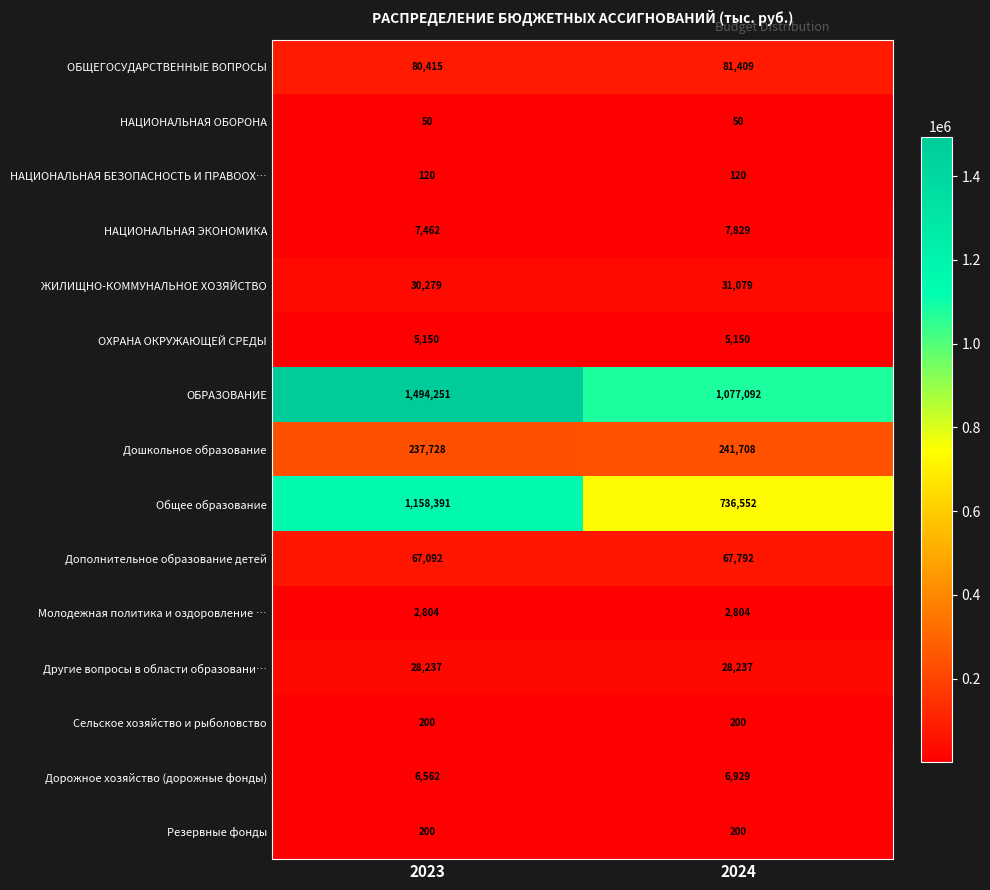

What is the highest value of the Общее образование series?

1158391